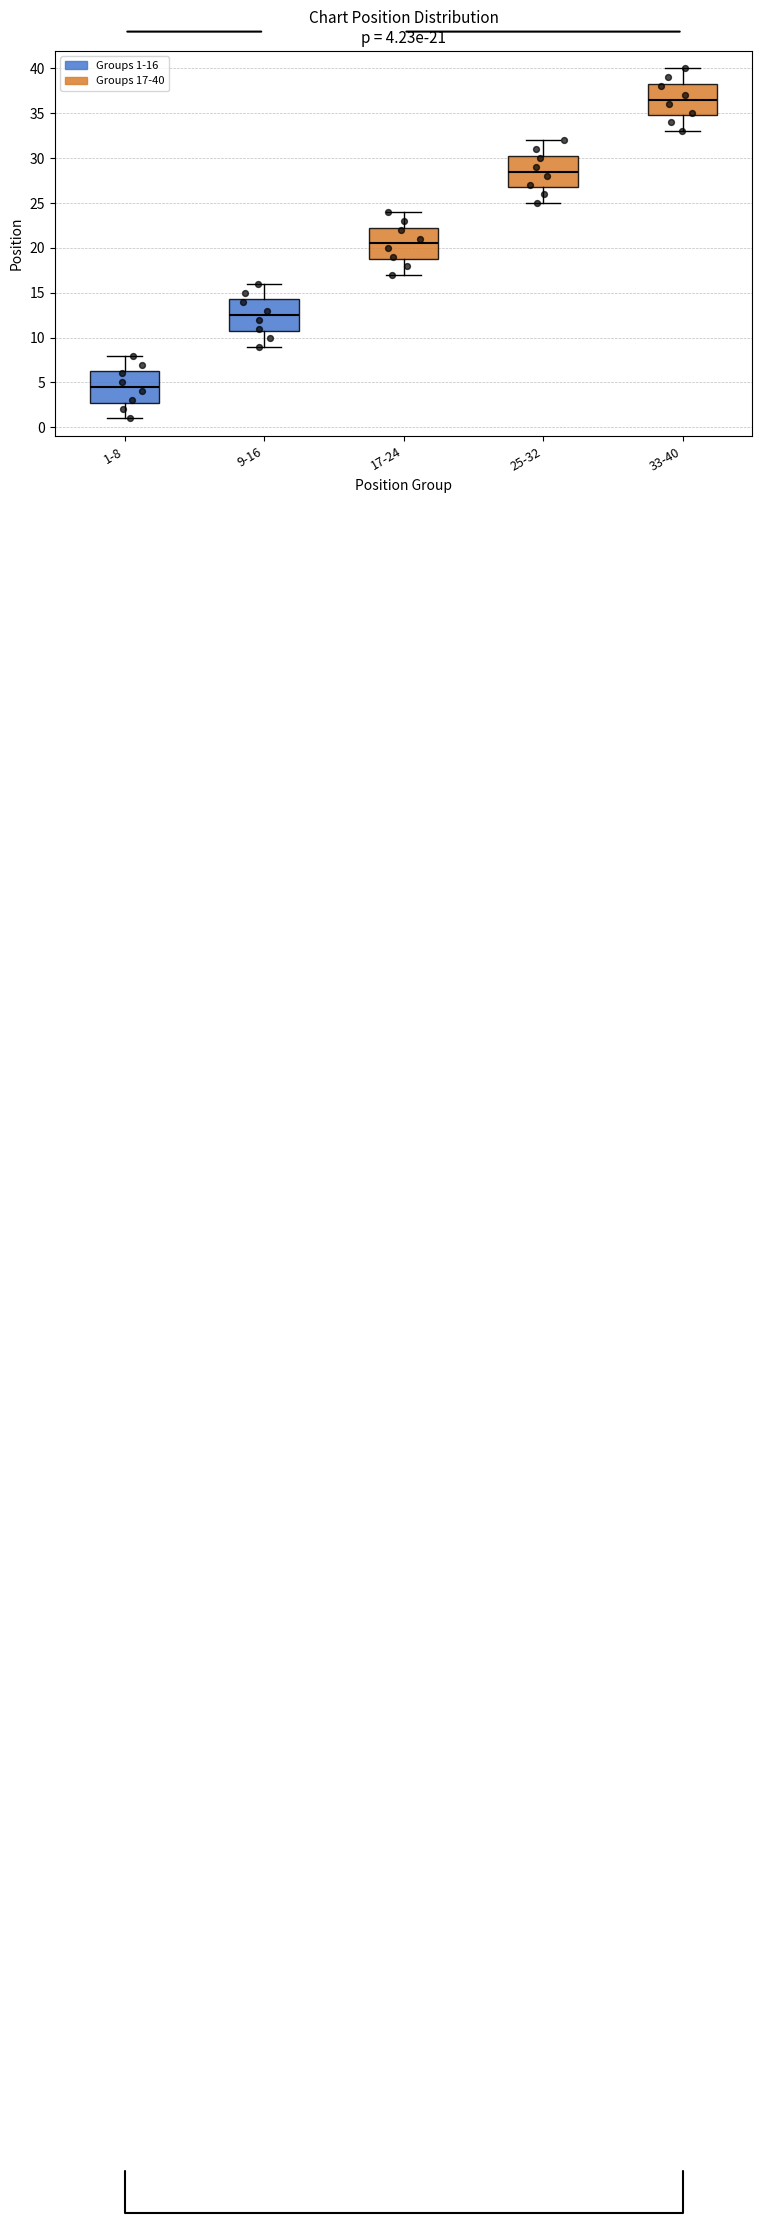

Which box has the highest median line?

33-40